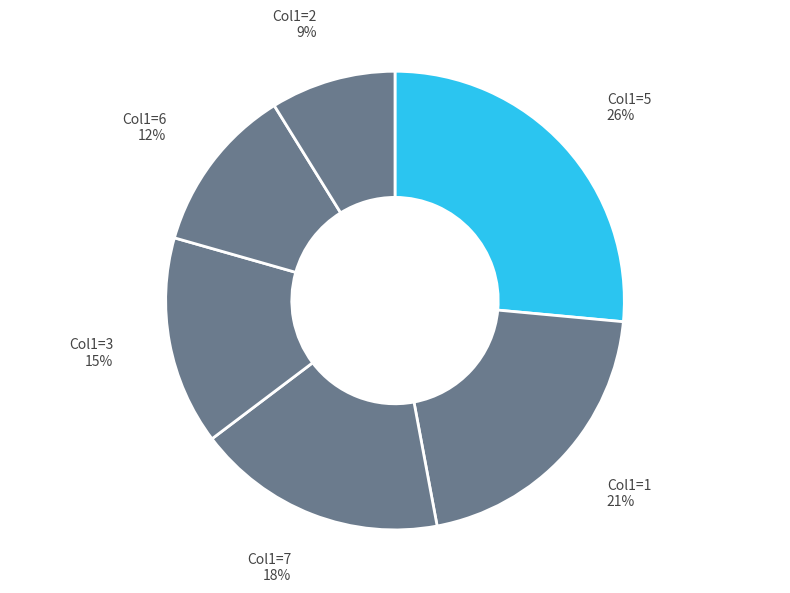

How many slices are in this pie chart?

6